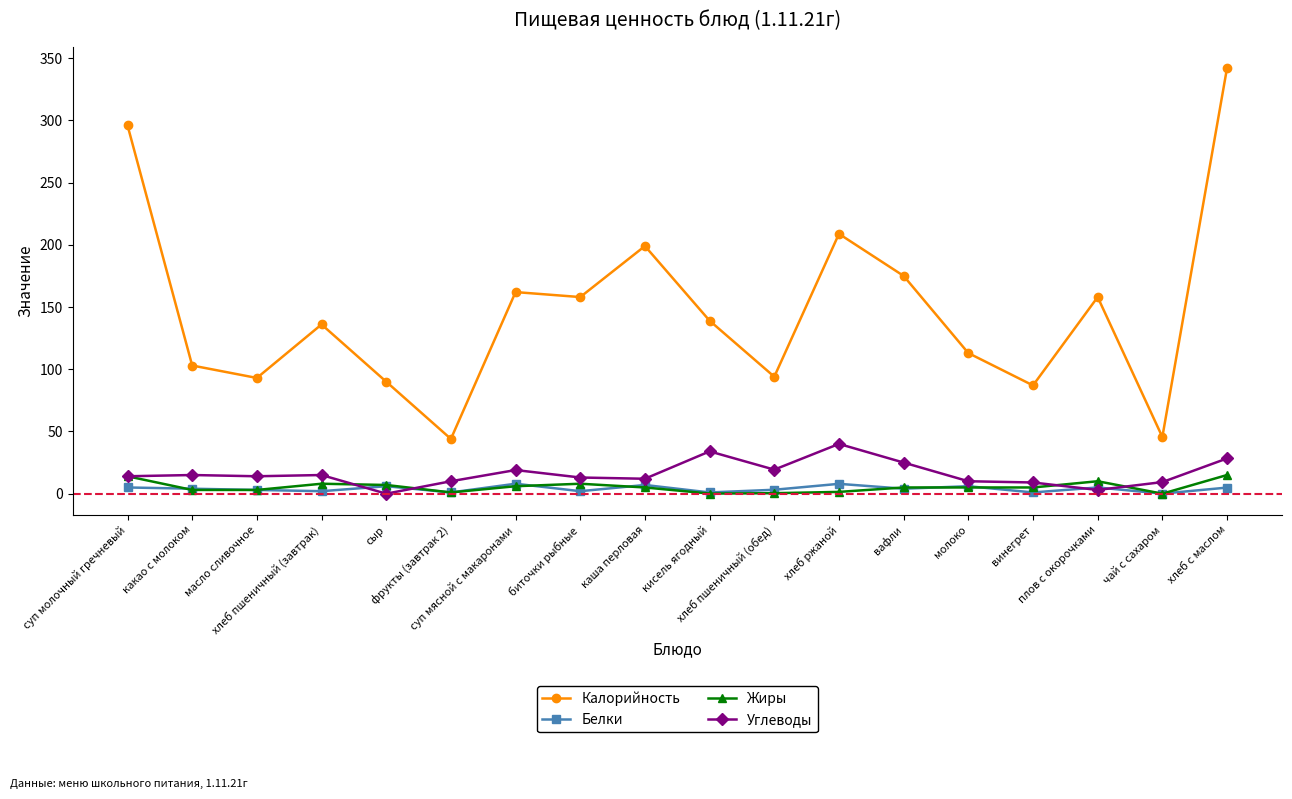

At how many categories does at least one series exceed 66?

16